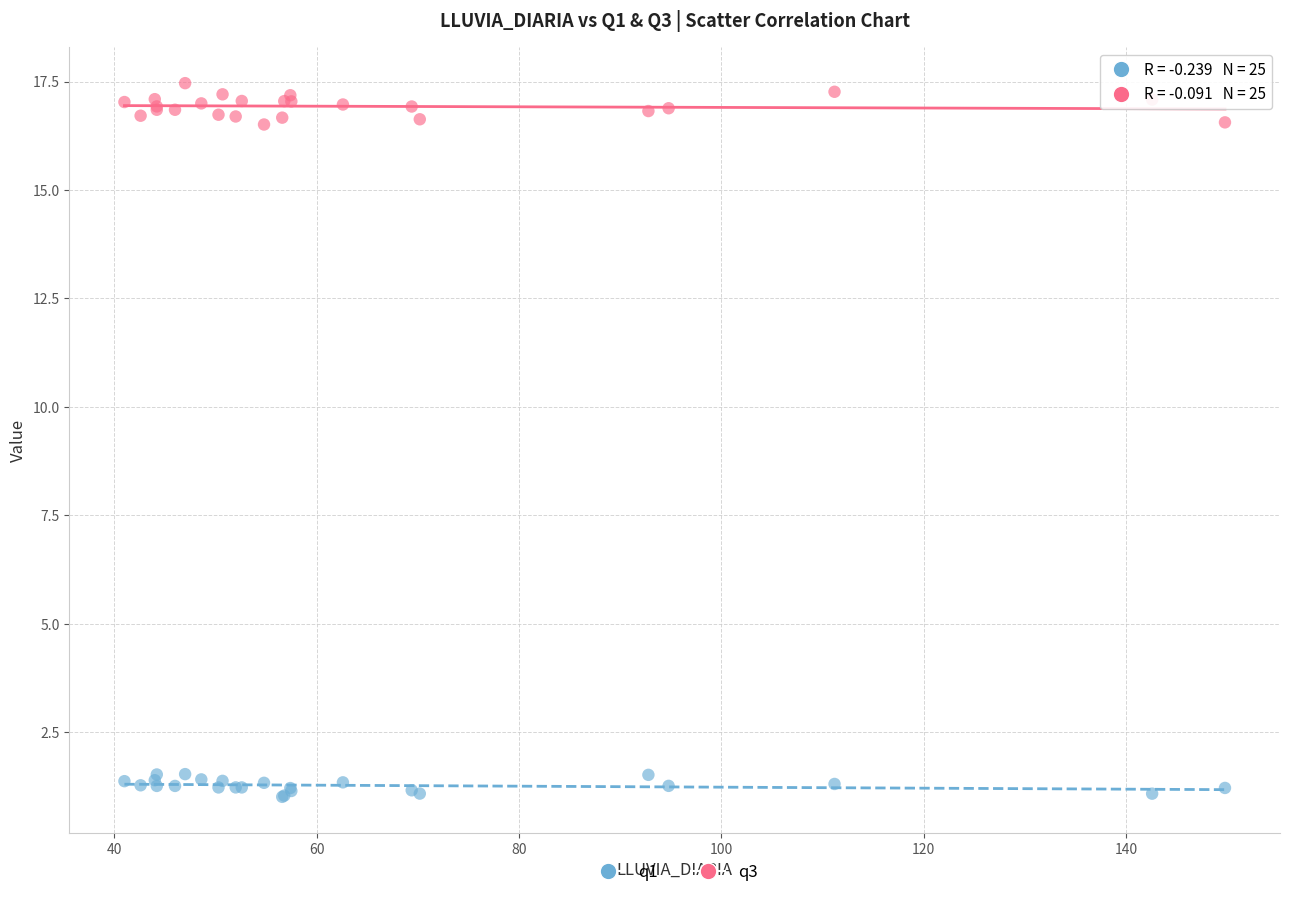

What are all the series names shown in the legend?

q1, q3